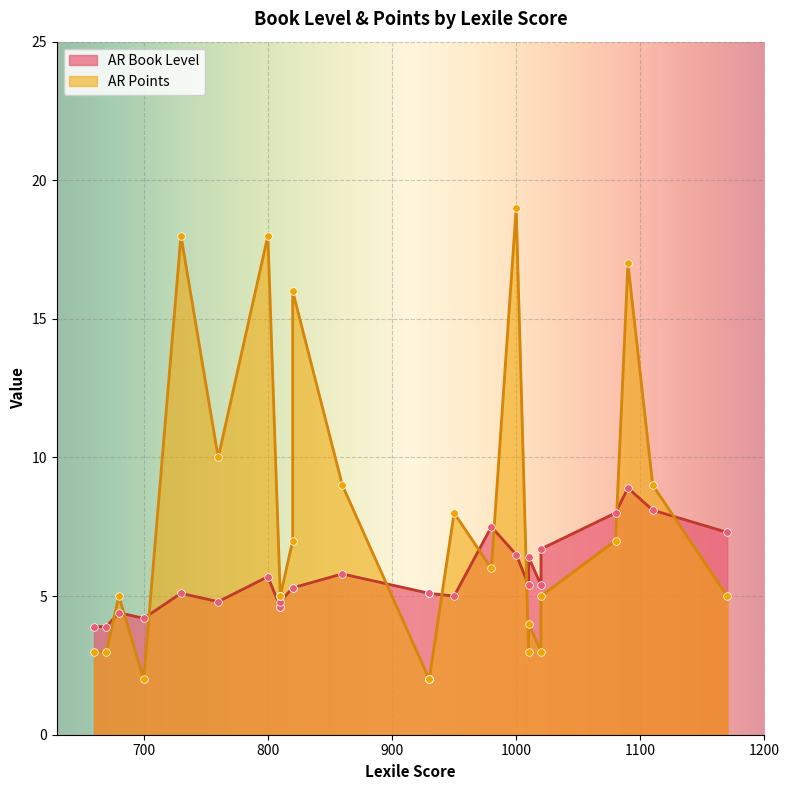

Which series reaches the maximum Y coordinate?

AR Points